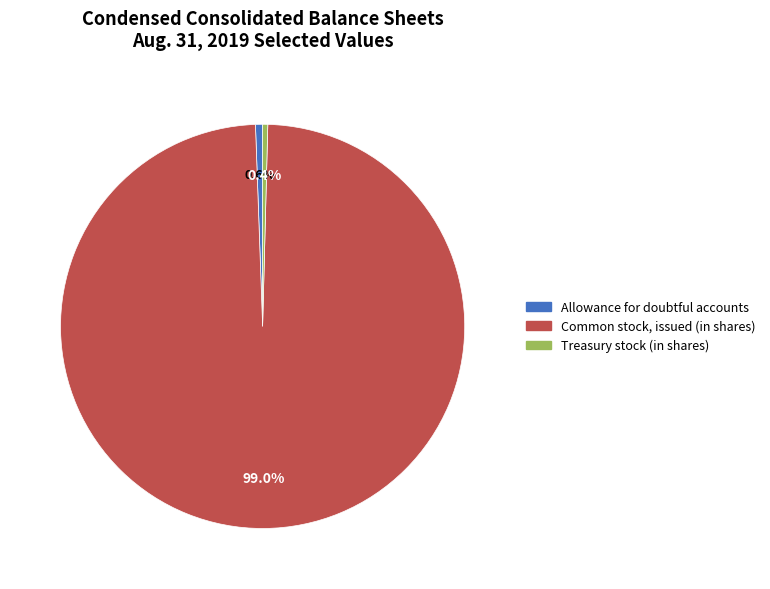

Which category has the biggest portion of the pie?

Common stock, issued (in shares)